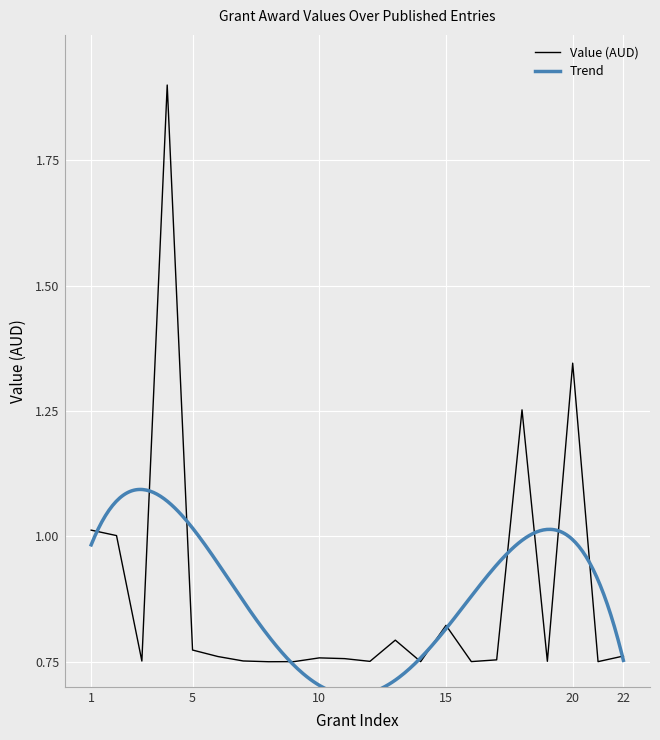

What is the maximum value for Value (AUD)?

1.9